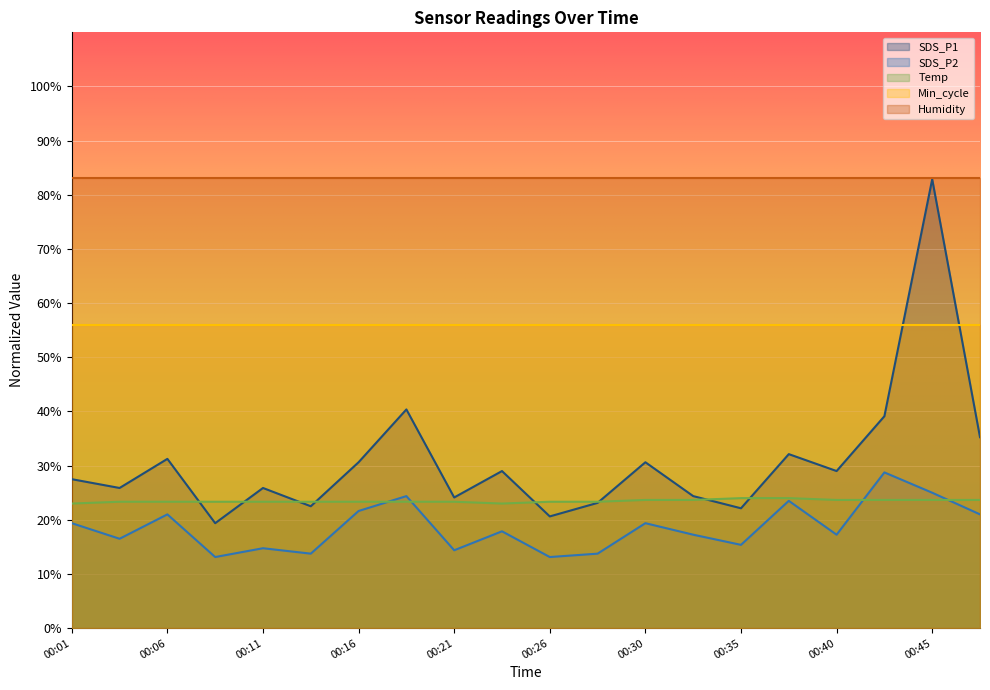

At how many categories does at least one series exceed 34?

20